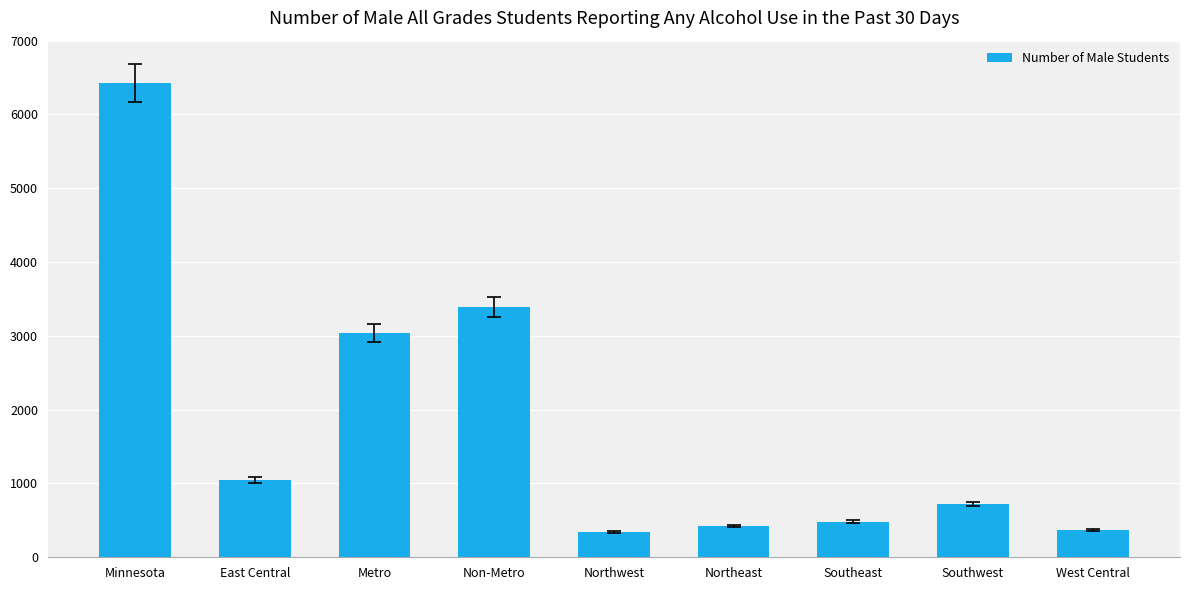

What is the value of the 8th bar from the left?

719